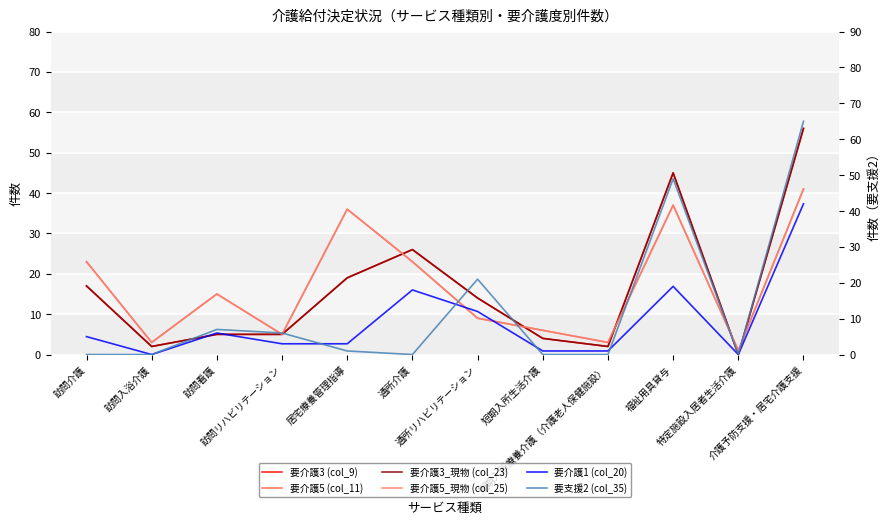

How many values in the 要介護3 (col_9) series exceed 14?

5